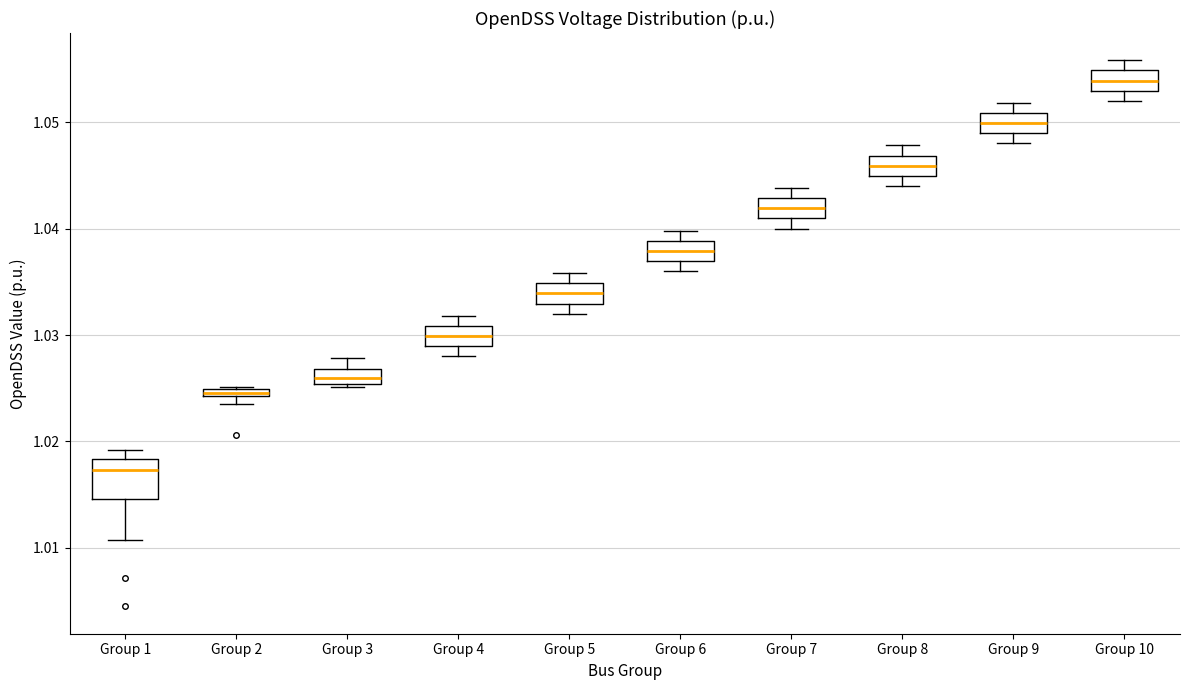

Which box is the tallest, from its lower edge to its upper edge?

Group 1